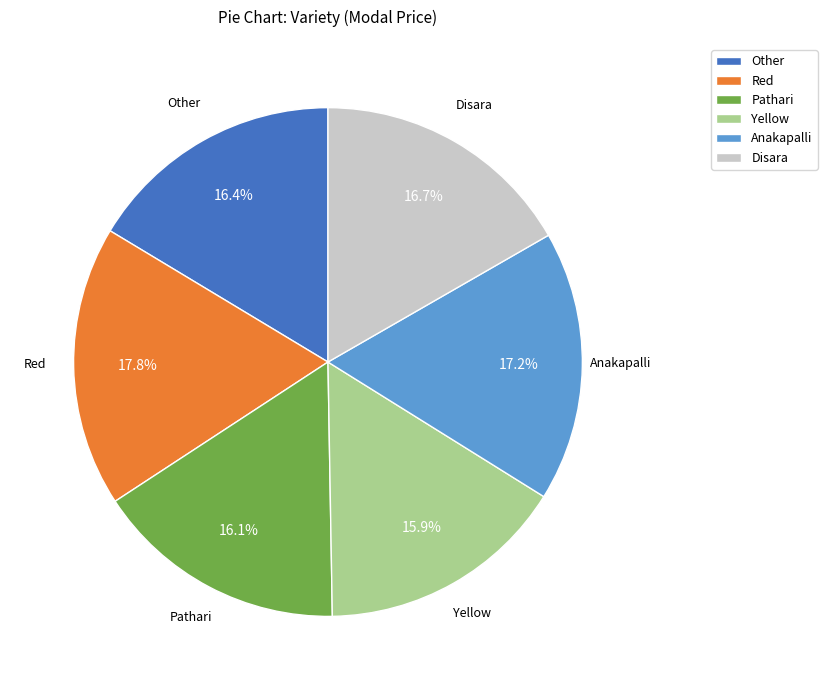

True or false: Red accounts for 18% of the total.

True